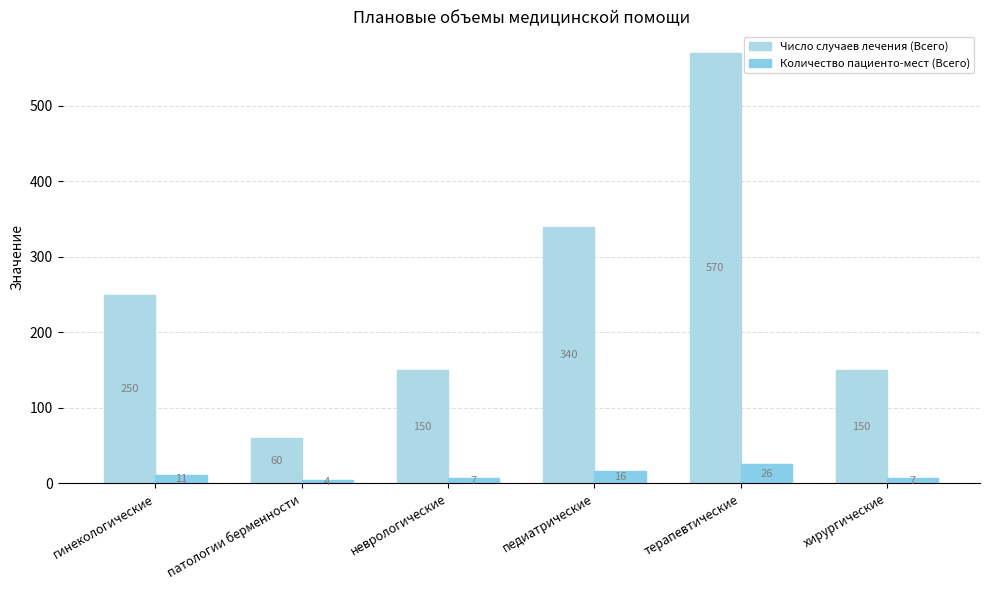

Is the value of Число случаев лечения (Всего) at хирургические greater than the value of Количество пациенто-мест (Всего) at неврологические?

Yes